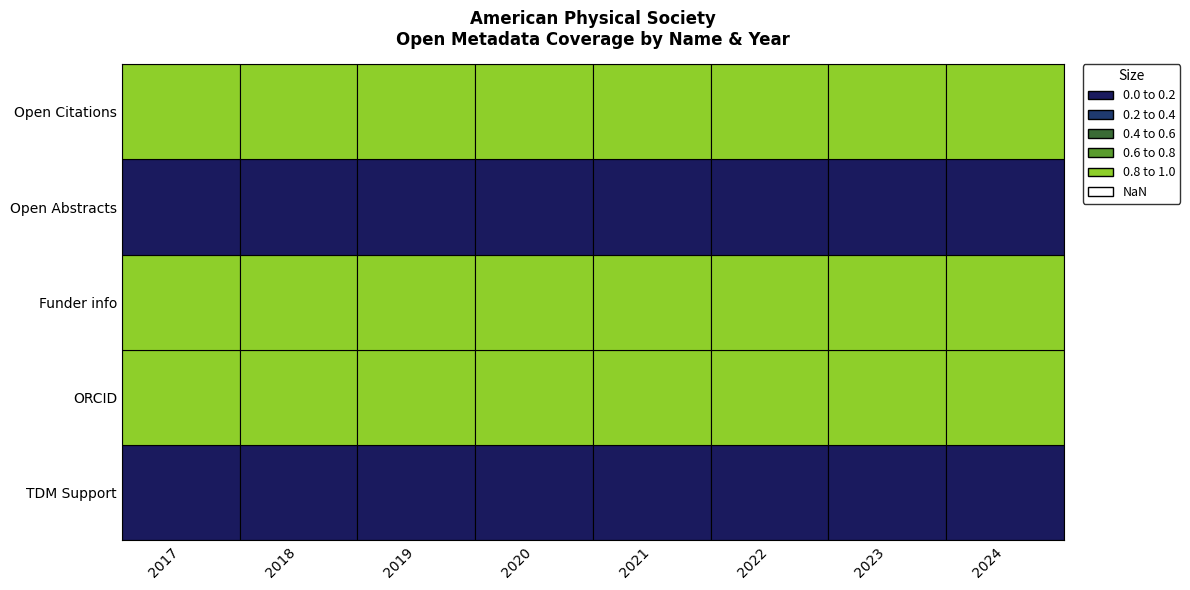

Is the value of Funder info (Germany) at 1 greater than the value of Open Citations (Germany) at 0?

No